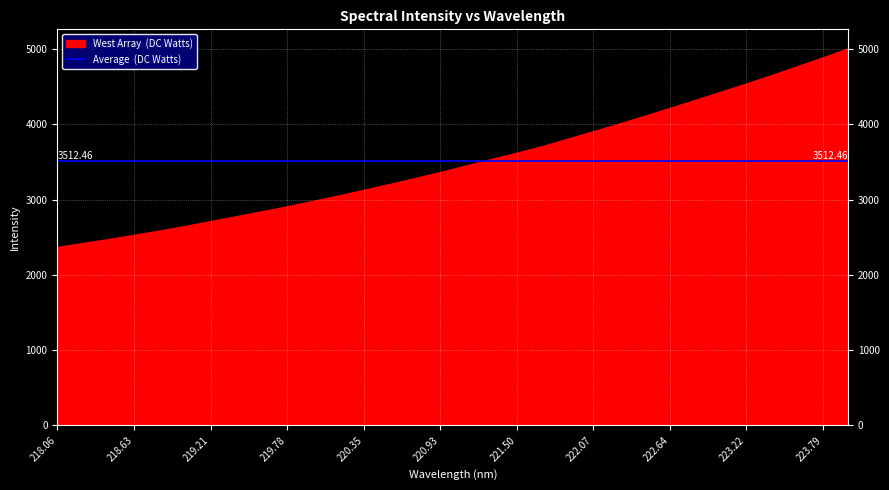

What is the change in value from 219.0156 to 221.4993?

+974.1